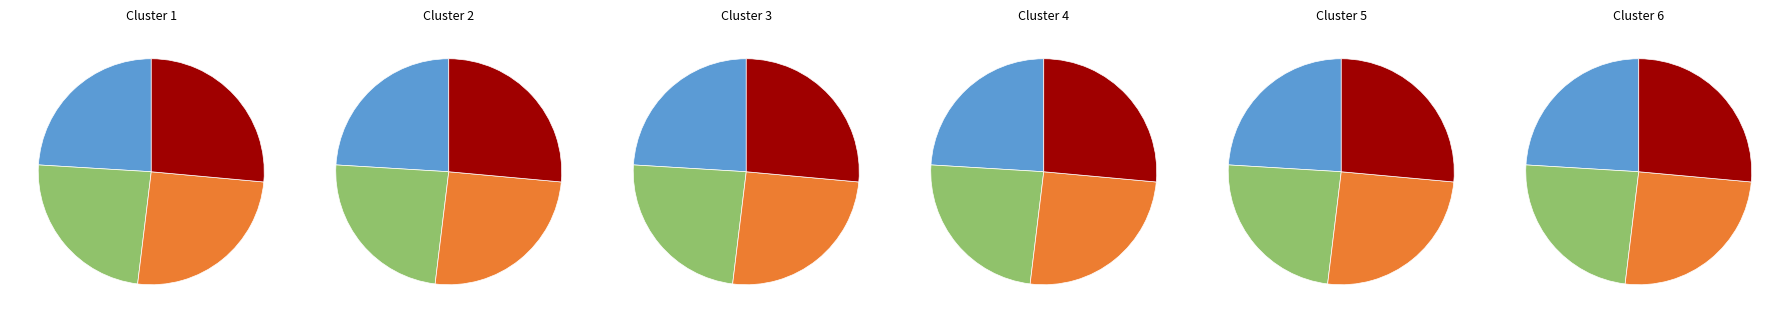

To the nearest percent, what is the average slice percentage?

25%